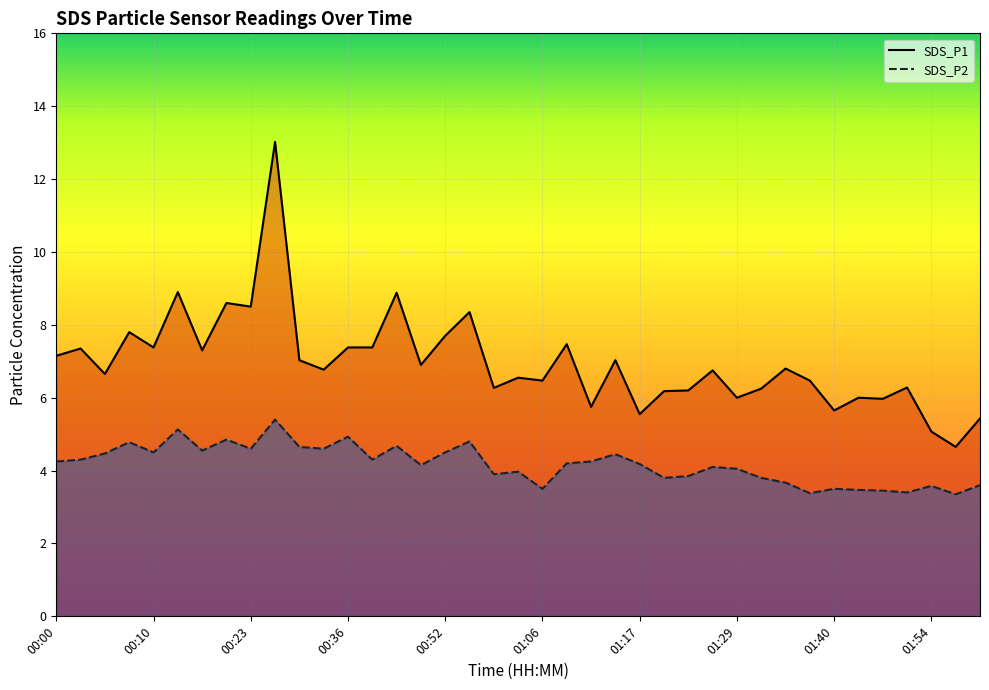

True or false: SDS_P2 has a value of 4.6 at 00:23.

True